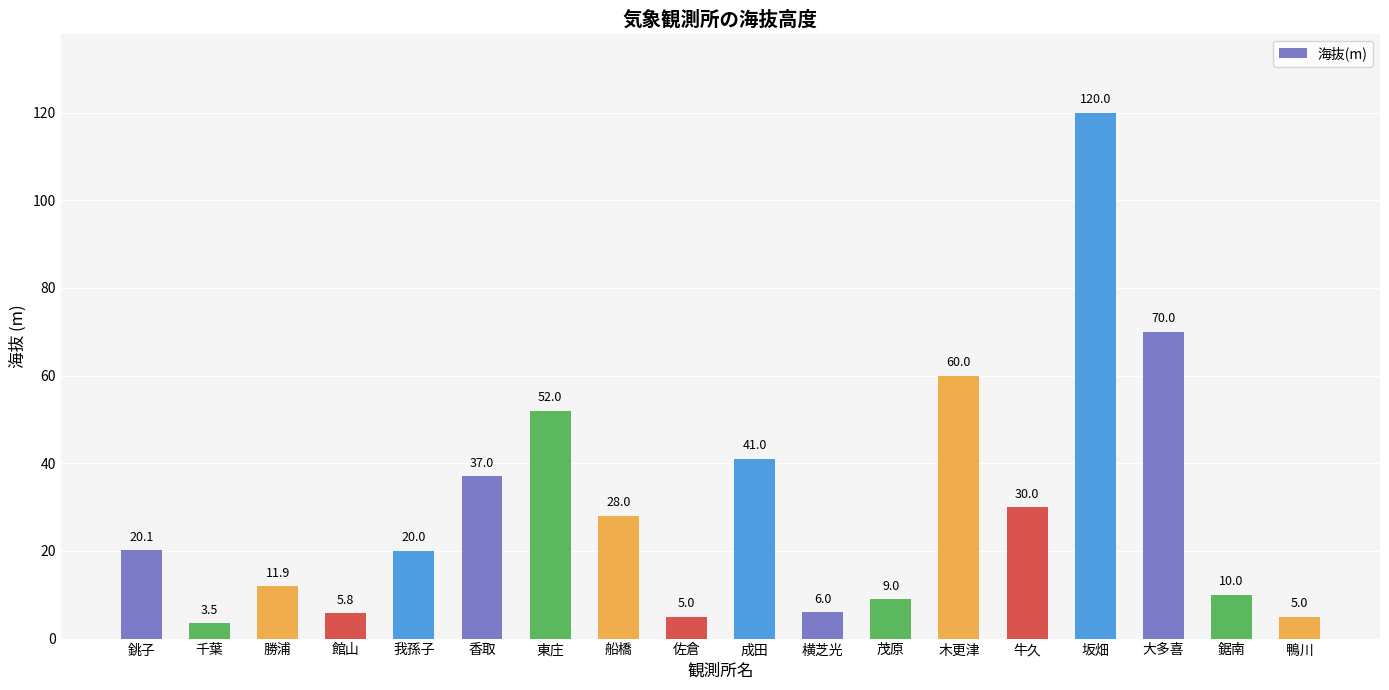

Reading left to right, what are all the values shown in this chart?

20.1	3.5	11.9	5.8	20.0	37.0	52.0	28.0	5.0	41.0	6.0	9.0	60.0	30.0	120.0	70.0	10.0	5.0